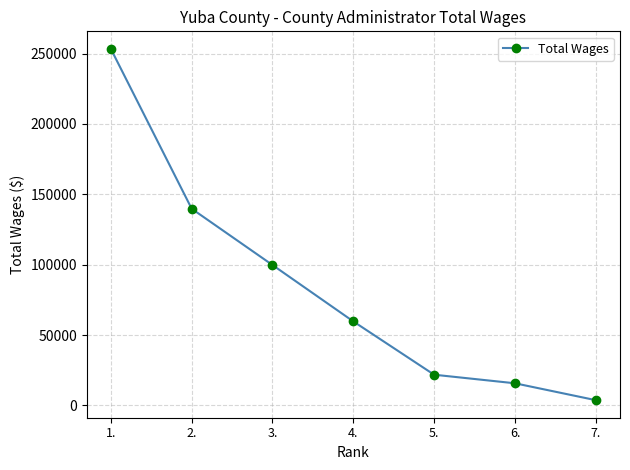

Rank the categories by value from lowest to highest.

7., 6., 5., 4., 3., 2., 1.